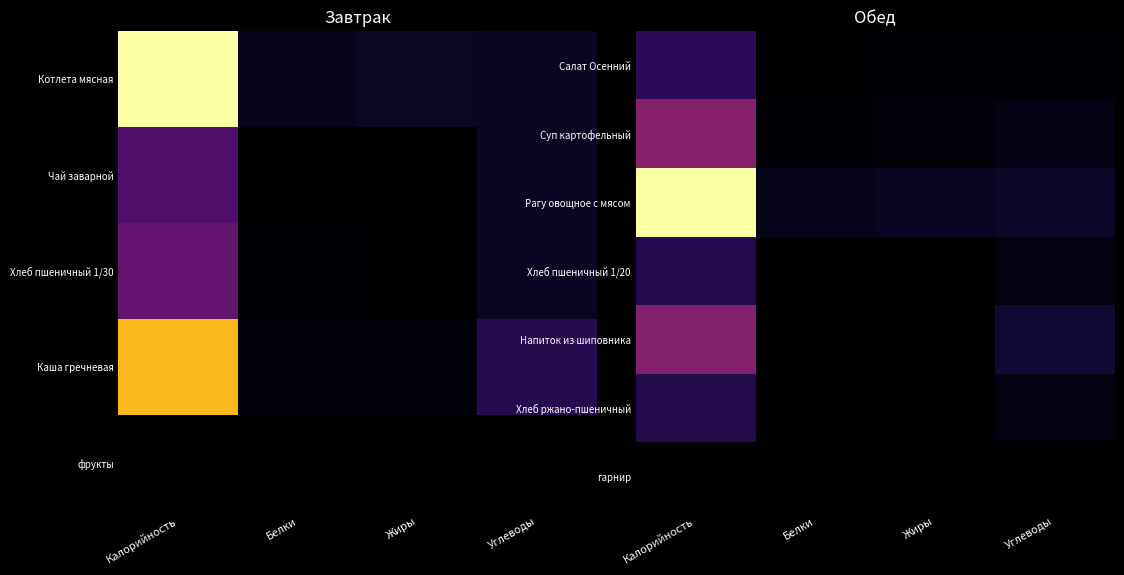

The гарнир series shows 0.0 at Калорийность. True or false?

True